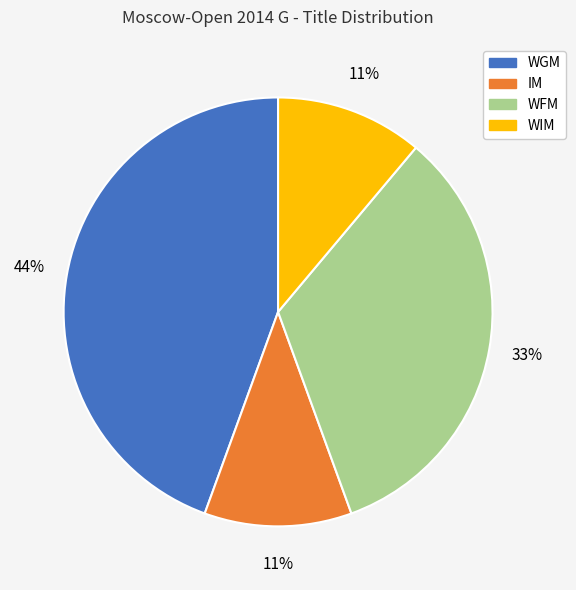

Does WIM account for over 50% of the chart?

No